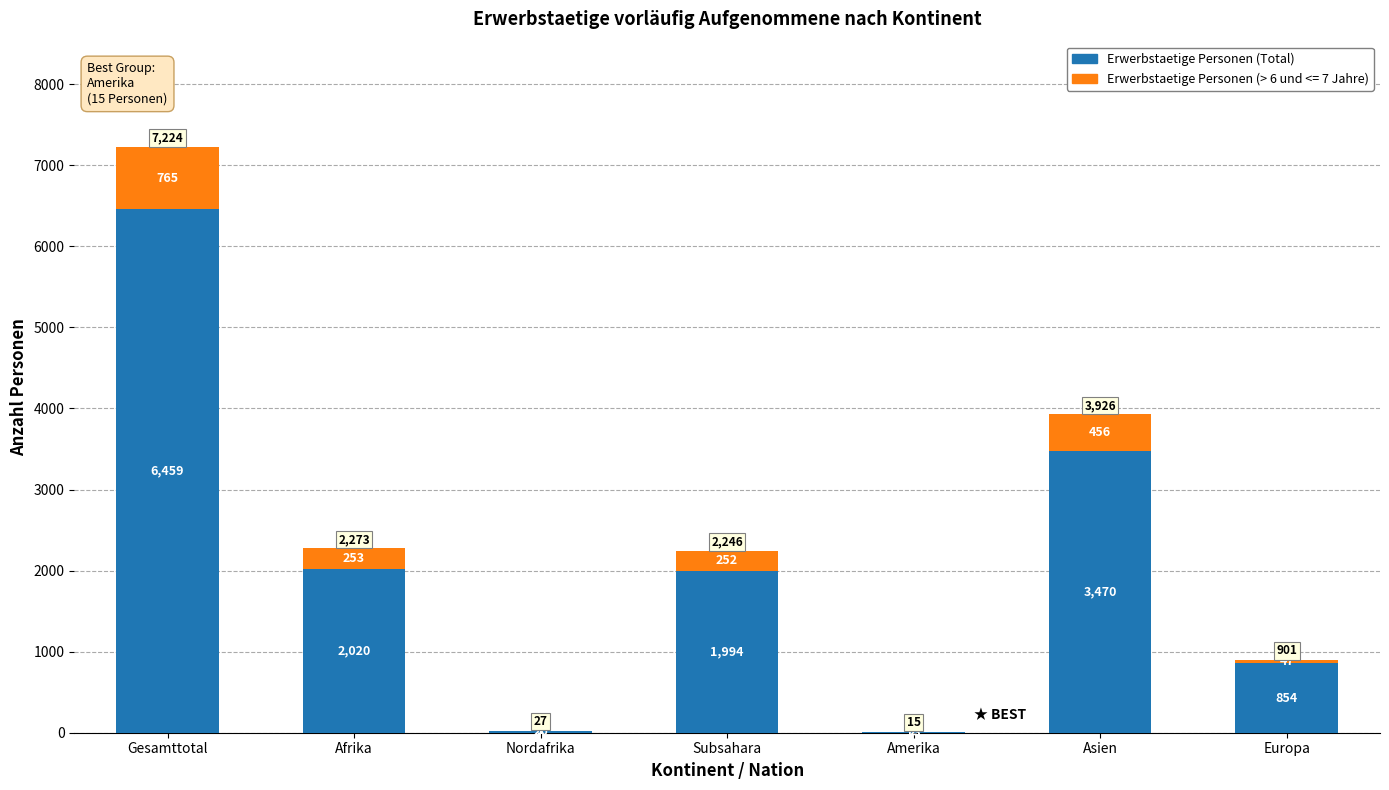

Is it true that Erwerbstaetige Personen (Total) equals 13 at Amerika?

True